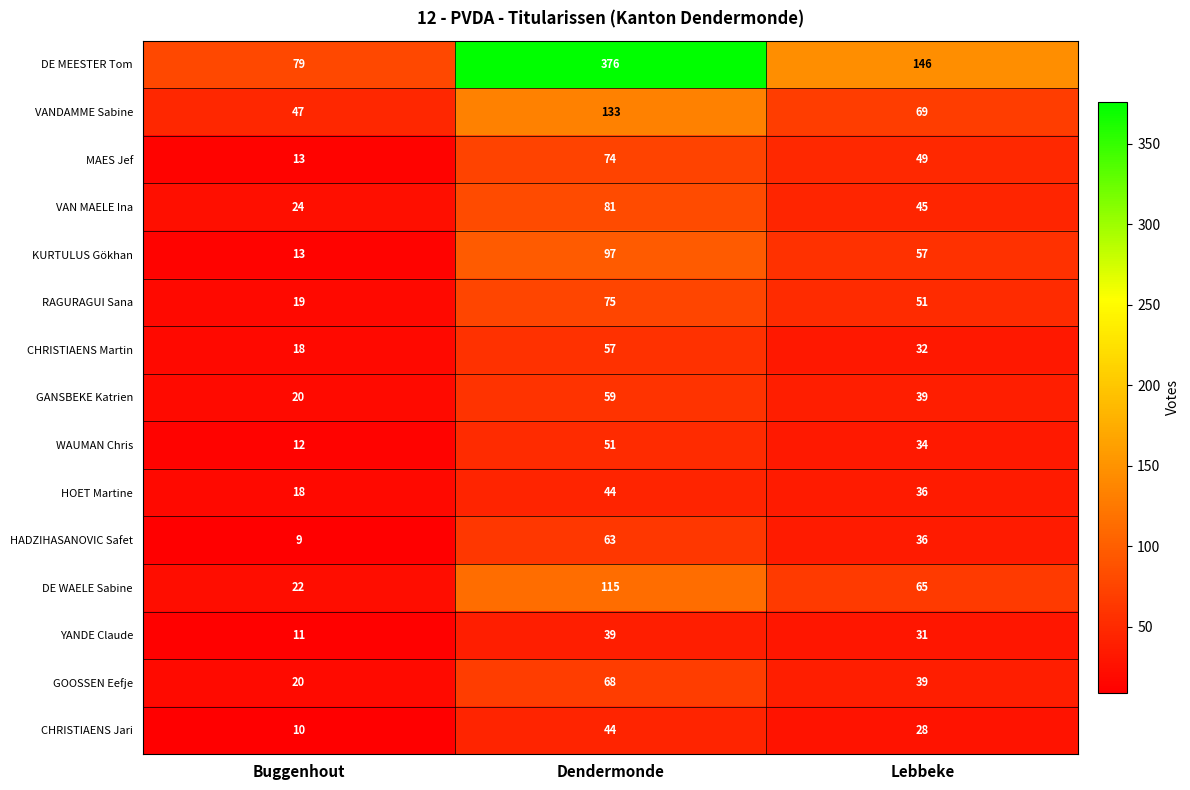

What is the total value across all series at Buggenhout?

335